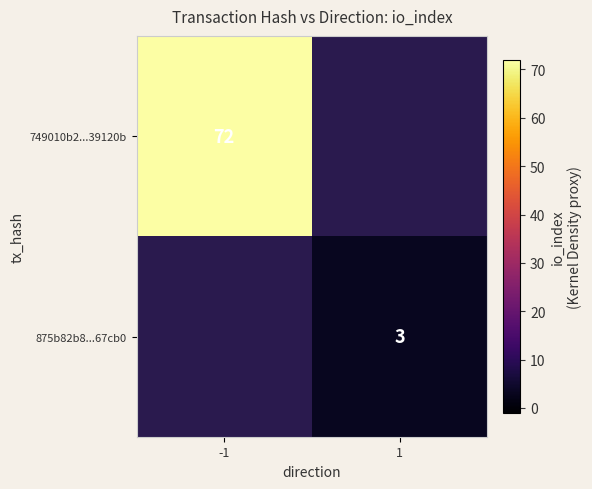

The value of 749010b2...39120b at -1 is 72. True or false?

True